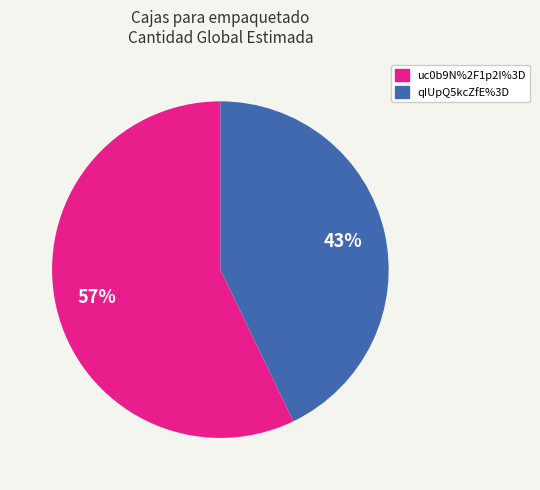

Combined, do qIUpQ5kcZfE%3D and uc0b9N%2F1p2I%3D account for over 50%?

Yes